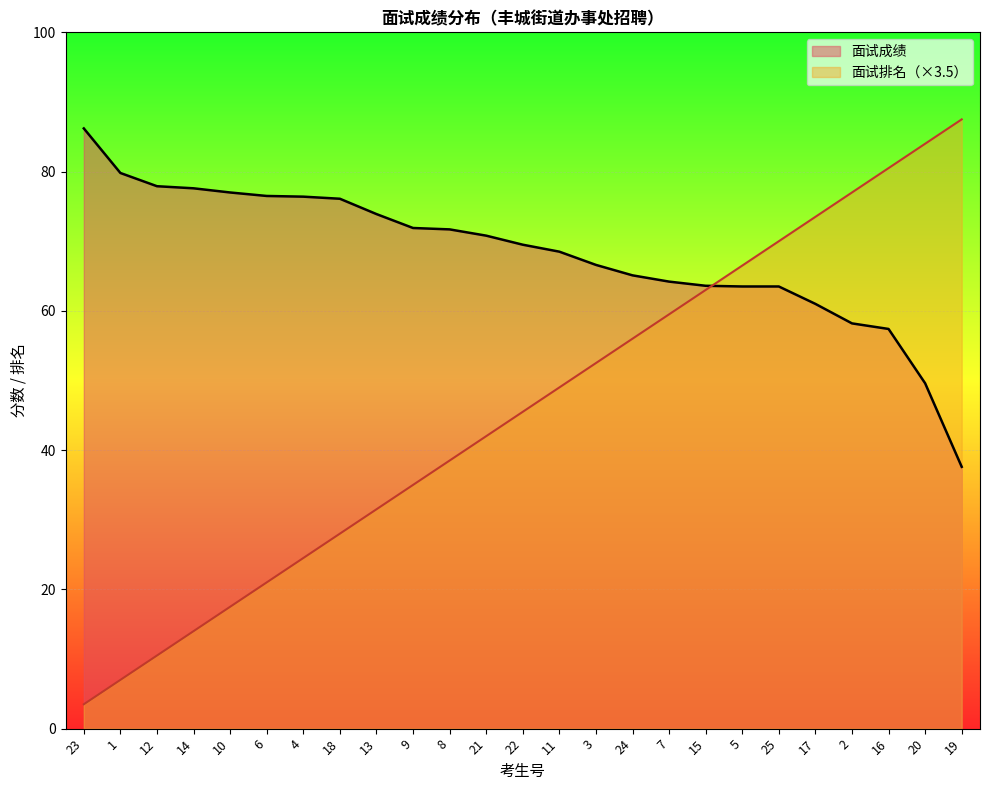

How many lines are shown in the chart?

2